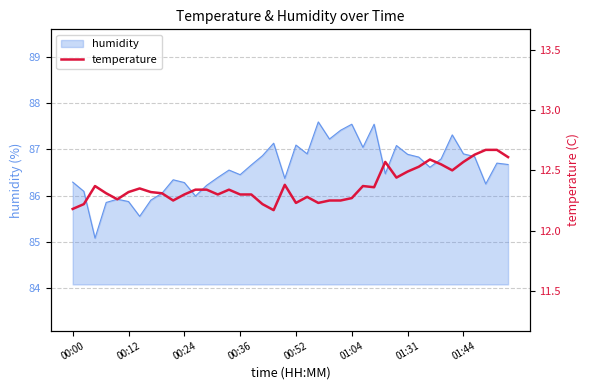

Does the chart display data point markers on the line(s)?

No